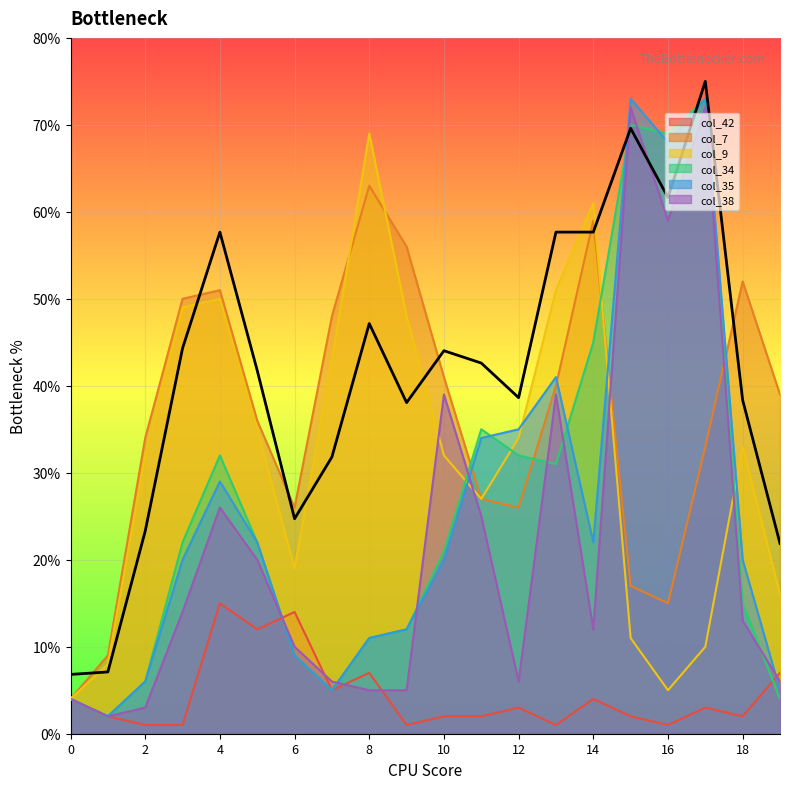

Is it true that col_7 equals 40 at 13?

True